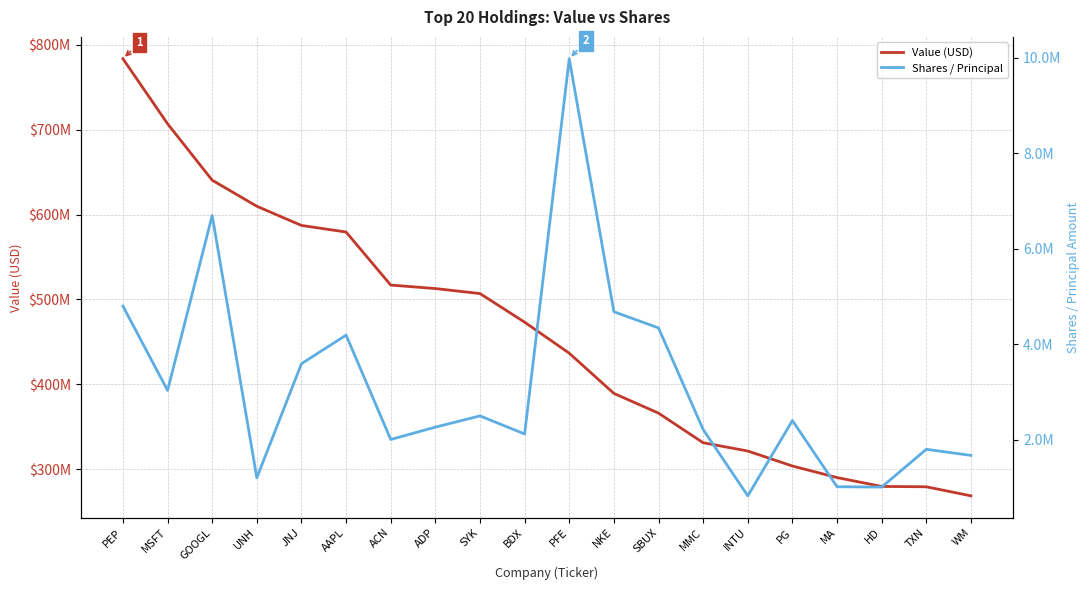

Rank the series at GOOGL from lowest to highest value.

Shares / Principal, Value (USD)